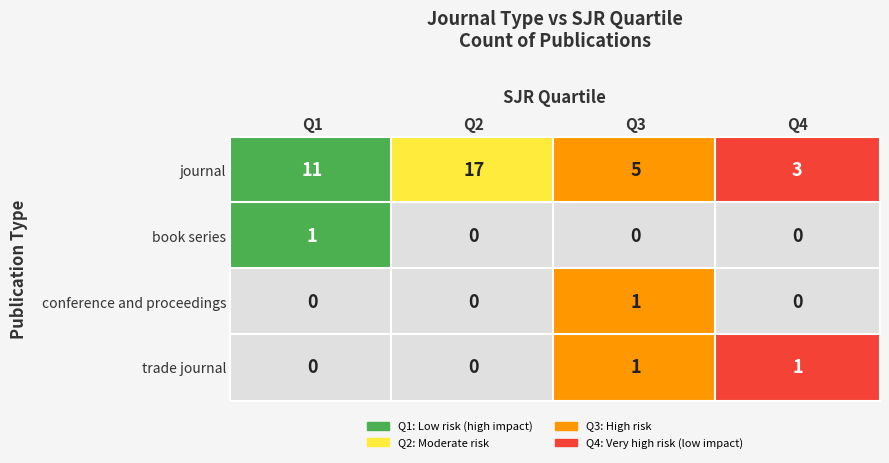

Which series has the widest spread of values?

journal